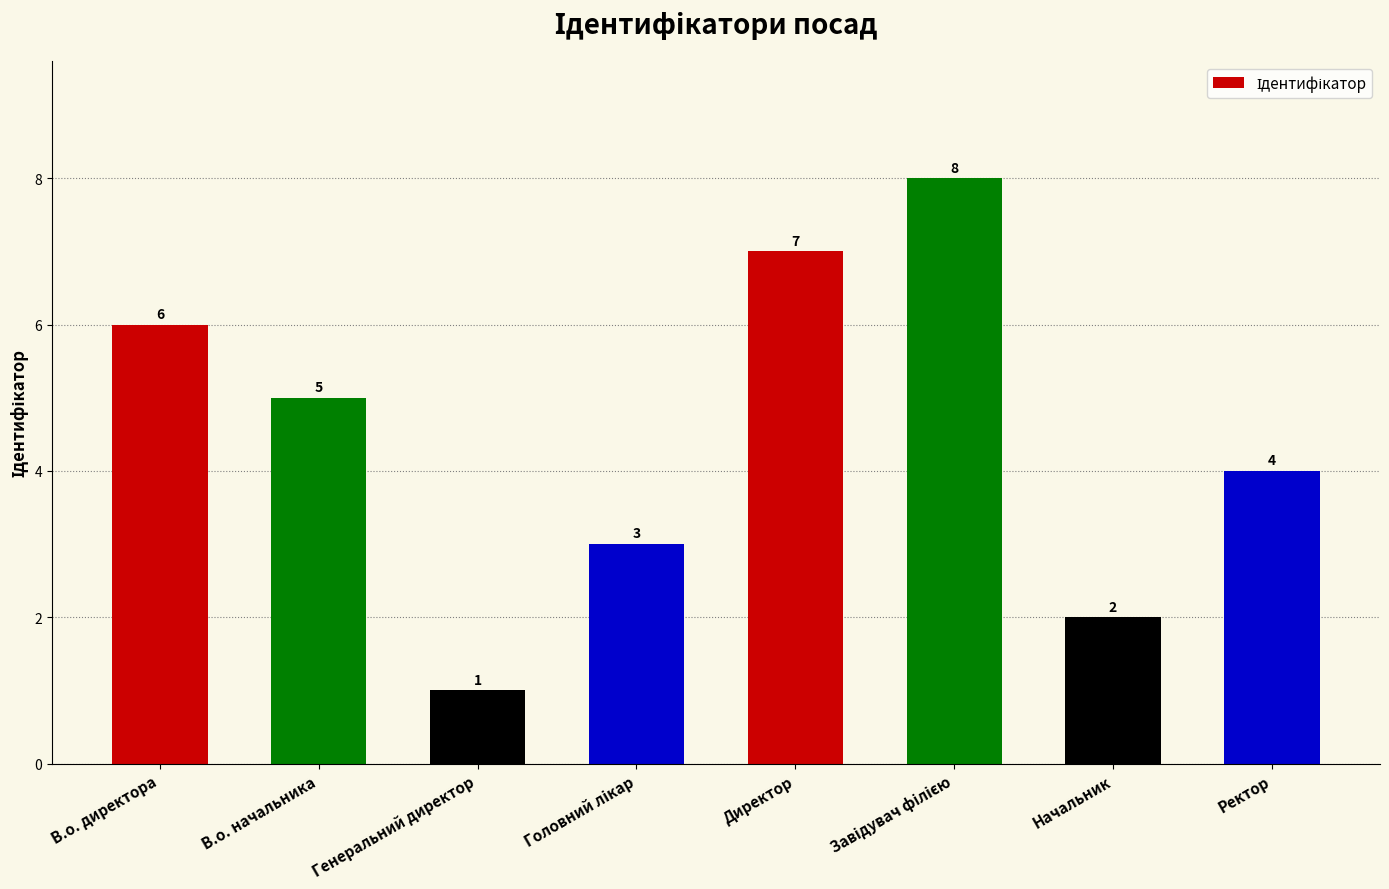

Which category has the lowest value across all series?

Генеральний директор